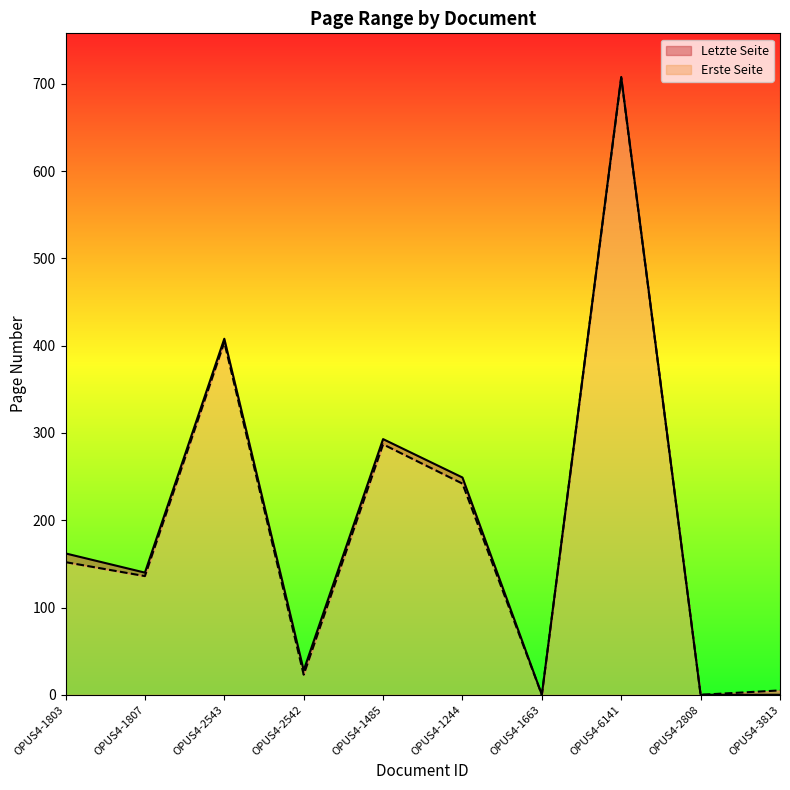

Where does the Letzte Seite series first go above 162?

OPUS4-2543